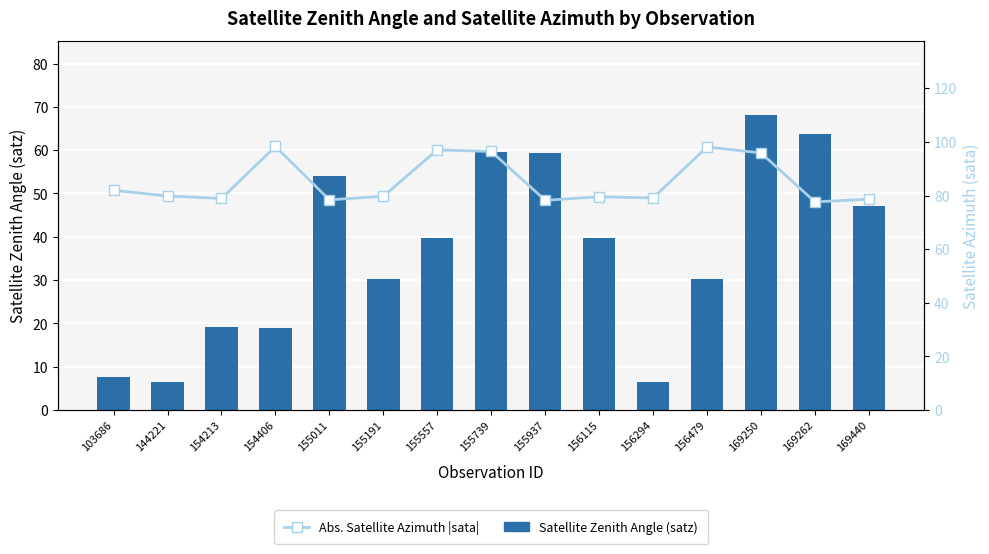

What is the sum of the Abs. Satellite Azimuth |sata| values at 155011 and 155937?

156.6